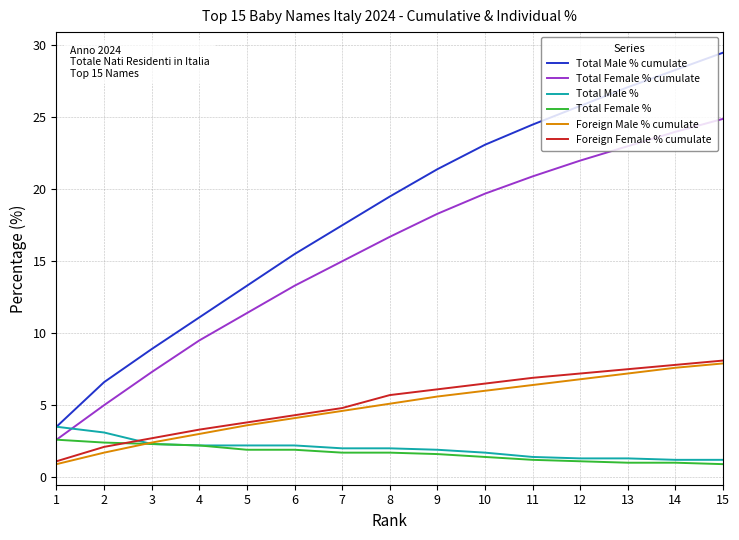

Is the value of Total Female % cumulate at 7 greater than the value of Foreign Male % cumulate at 11?

Yes